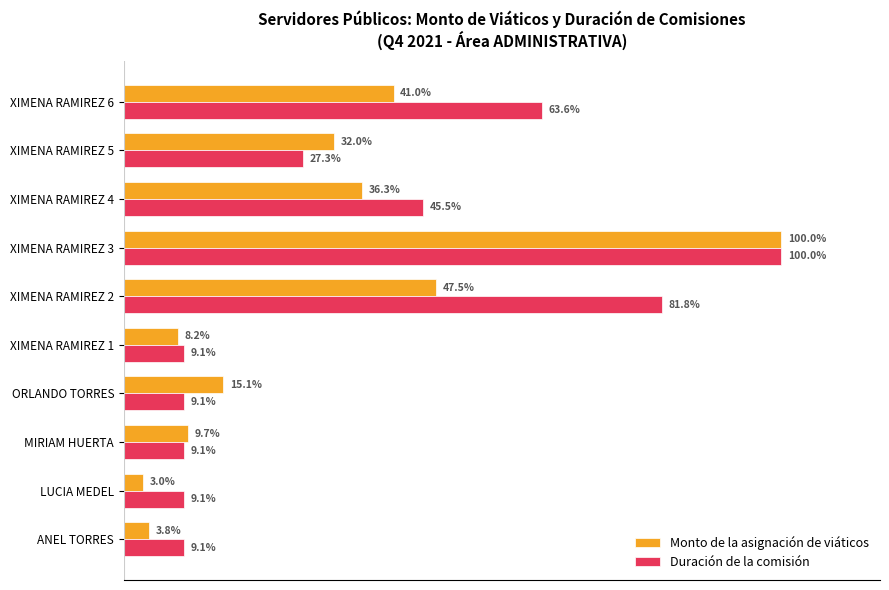

Which series changed the most between LUCIA MEDEL and XIMENA RAMIREZ 6?

Duración de la comisión